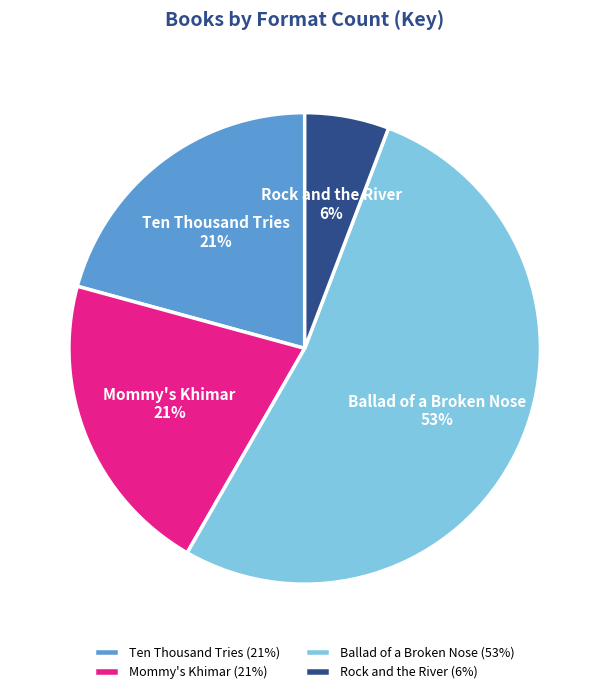

Which category has the biggest portion of the pie?

Ballad of a Broken Nose